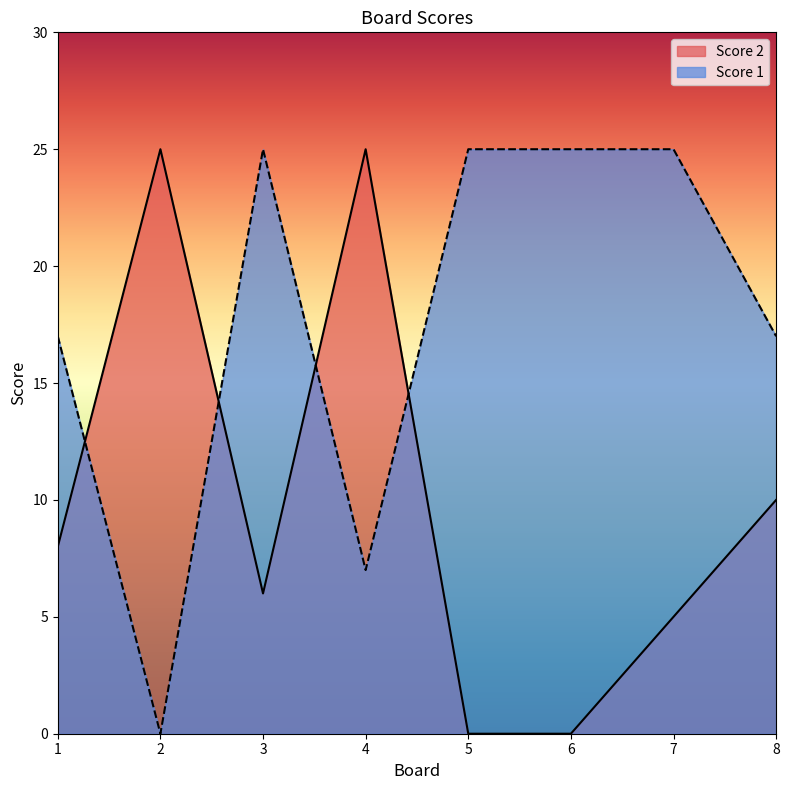

Which category has the highest value in the Score 2 series?

2